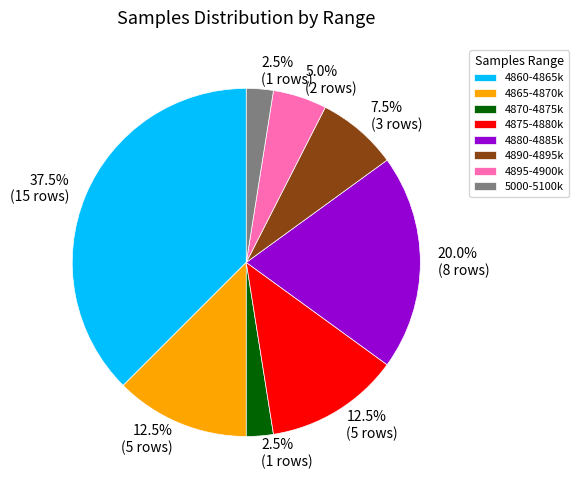

Is there a majority slice in this chart?

No